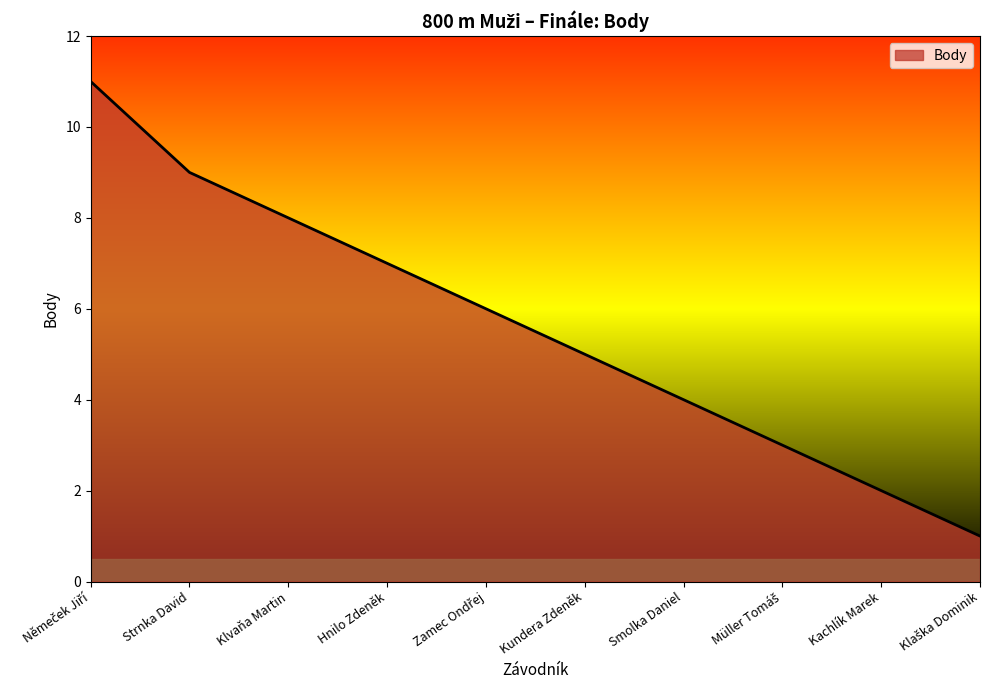

True or false: the data shows 5 at Klvaňa Martin.

False